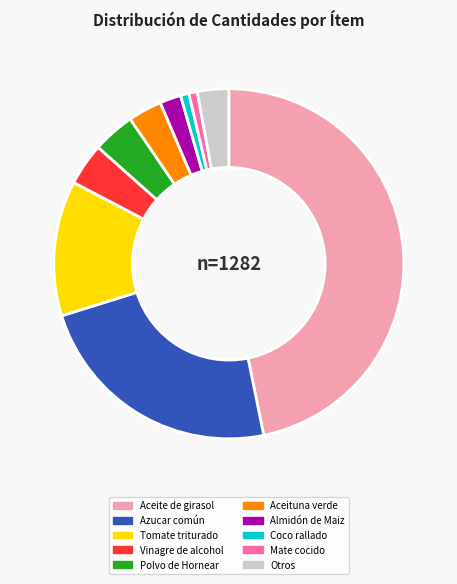

Which category has the biggest portion of the pie?

Aceite de girasol